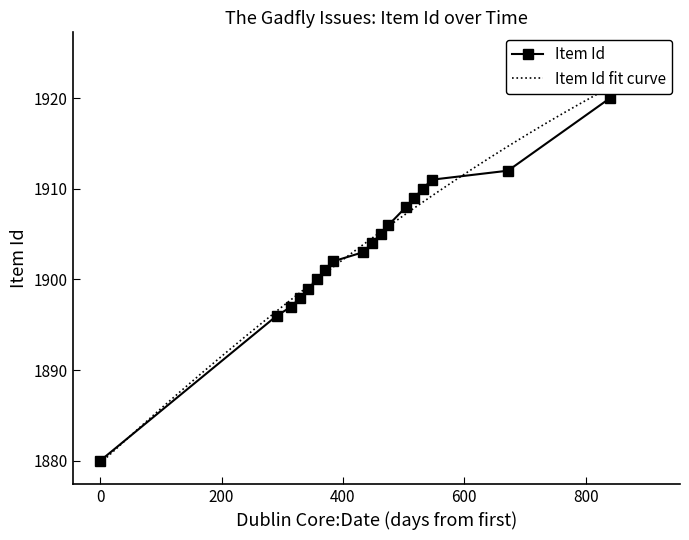

Approximately how many times larger is the value at 1986-05-13 compared to 1985-09-17?

1.0